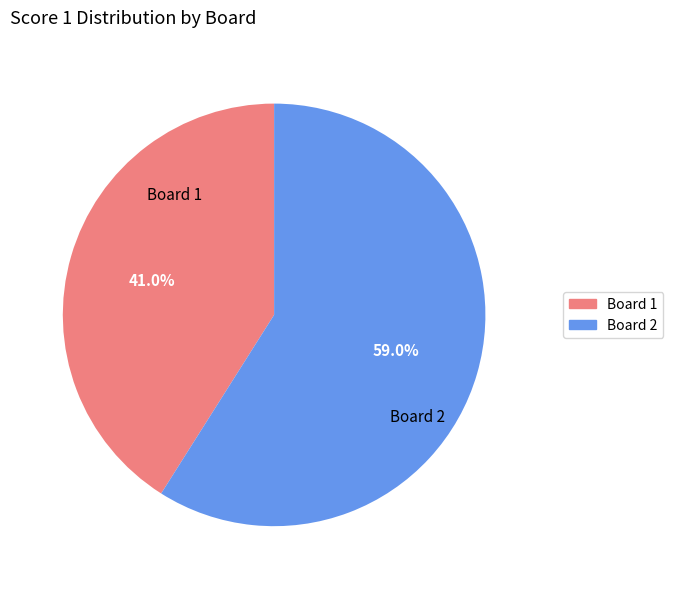

Is there a majority slice in this chart?

Yes